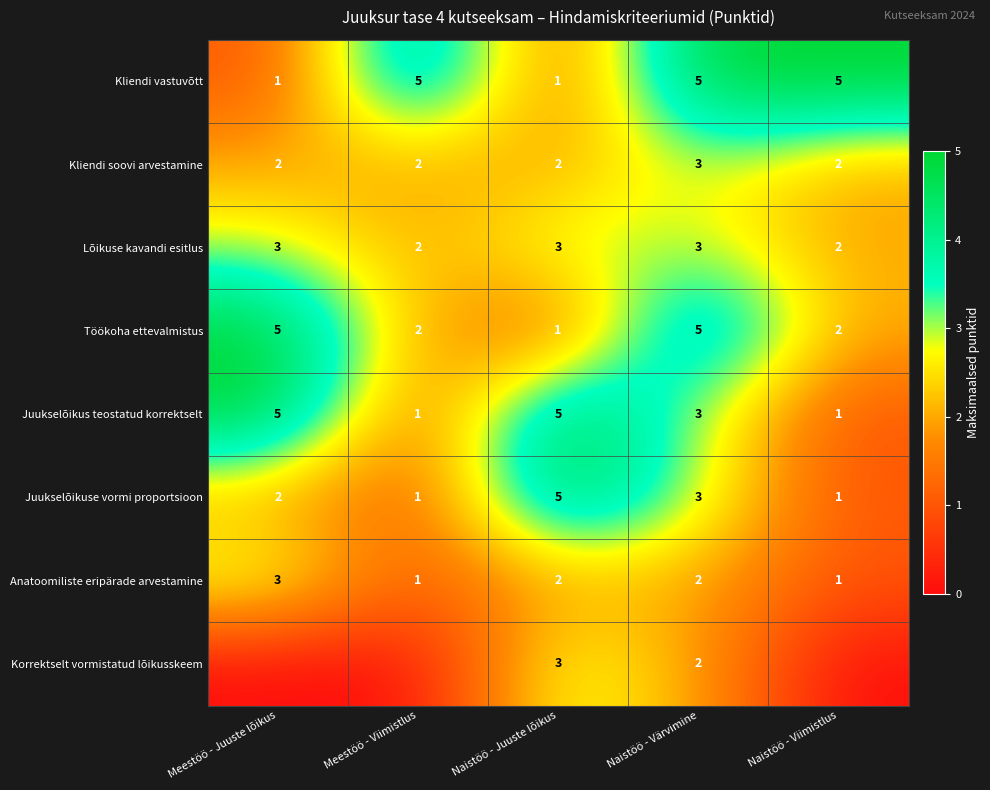

Count the Lõikuse kavandi esitlus values in the range 2 to 3.

5